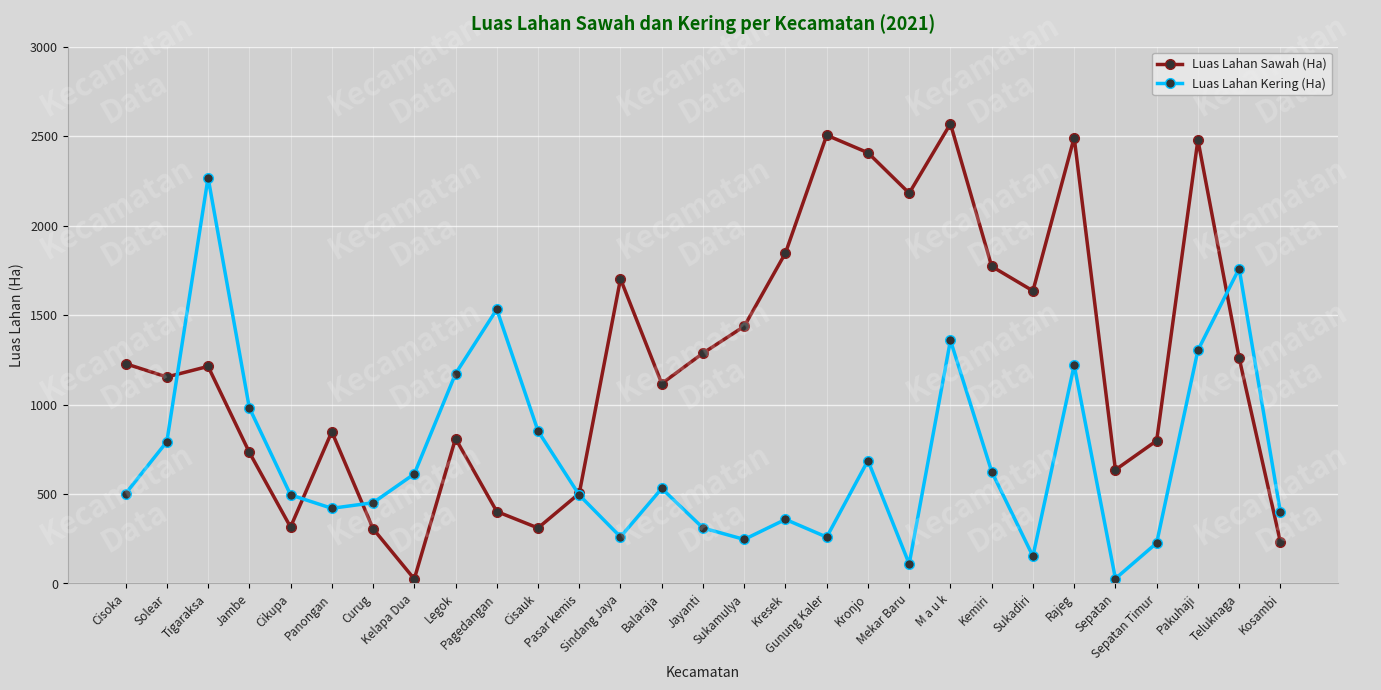

What position from the left is Sindang Jaya?

13